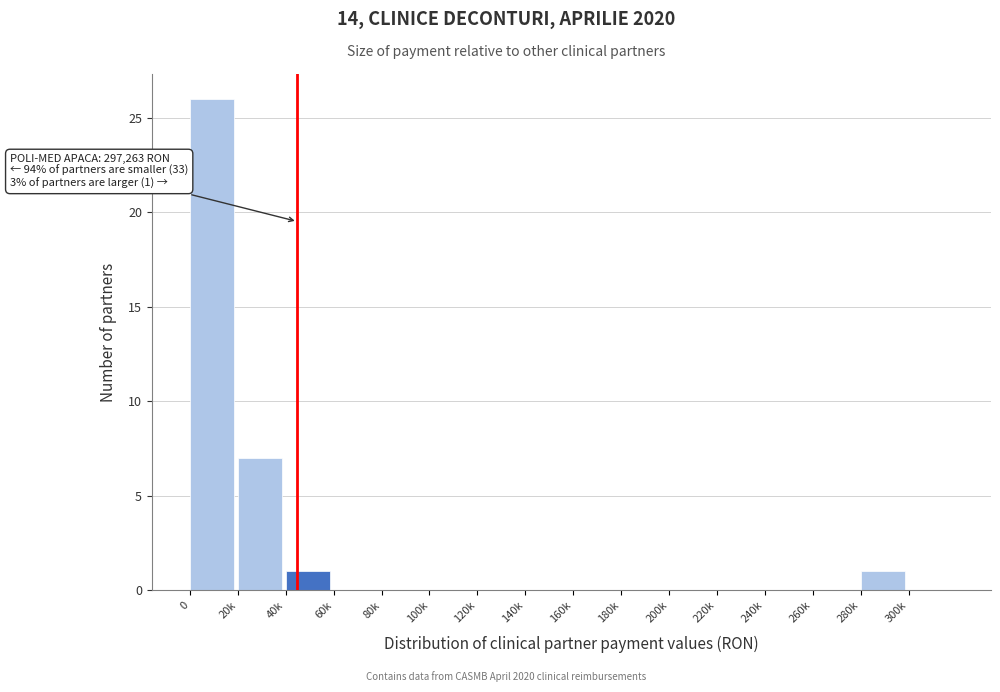

Reading left to right, list all the values displayed in this chart.

0=26	20k=7	40k=1	60k=0	80k=0	100k=0	120k=0	140k=0	160k=0	180k=0	200k=0	220k=0	240k=0	260k=0	280k=1	300k=0